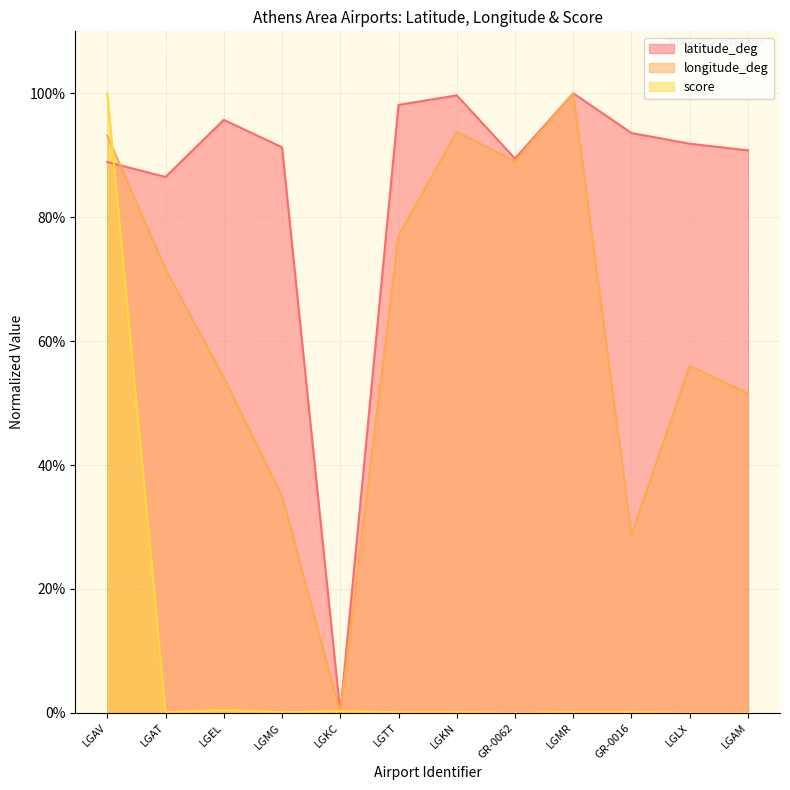

True or false: longitude_deg has a value of 1.0 at LGMR.

True